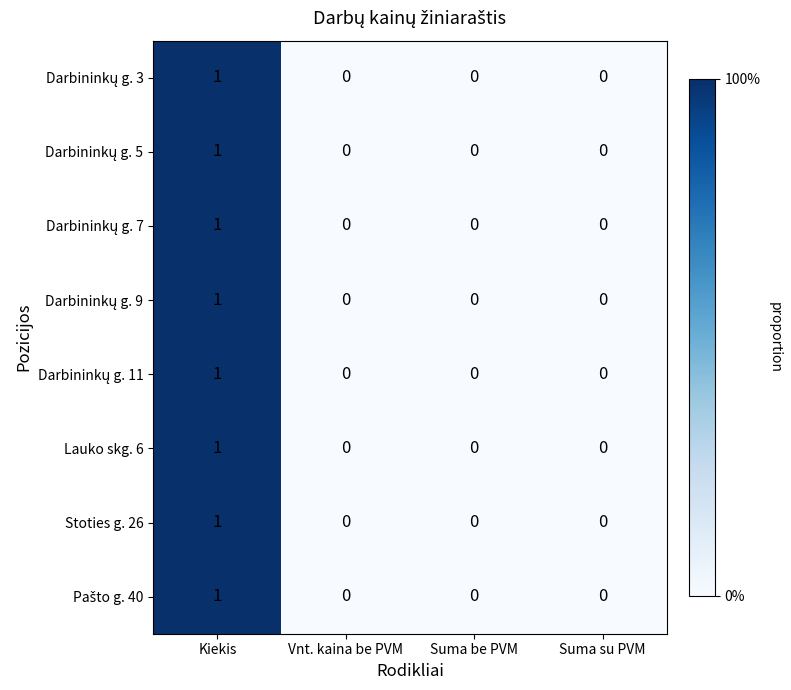

The Lauko skg. 6 series shows -1 at Suma be PVM. True or false?

False